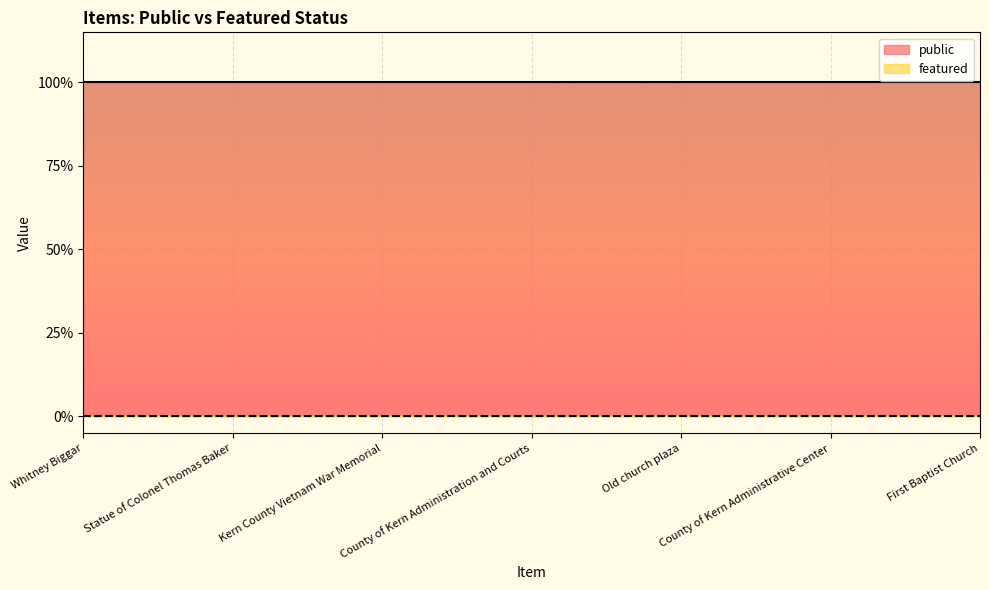

True or false: featured and public cross at least once.

False